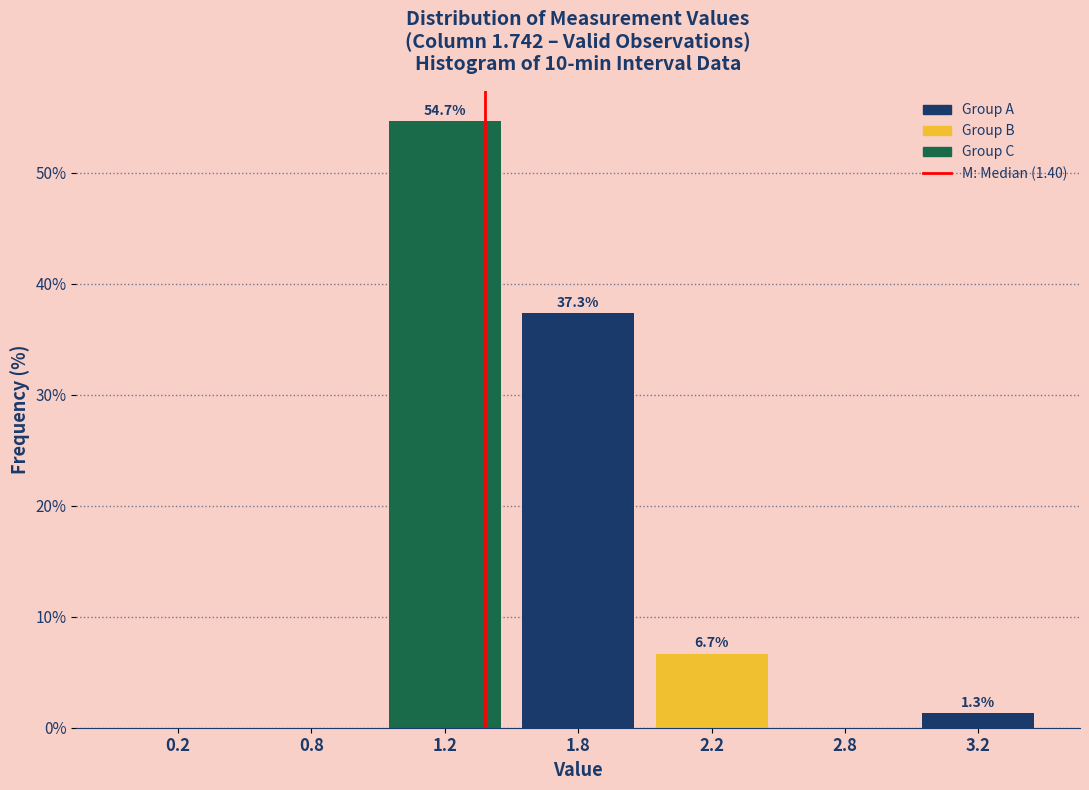

Reading left to right, transcribe all the data shown in this chart.

0.2=0.0	0.8=0.0	1.2=54.7	1.8=37.3	2.2=6.7	2.8=0.0	3.2=1.3